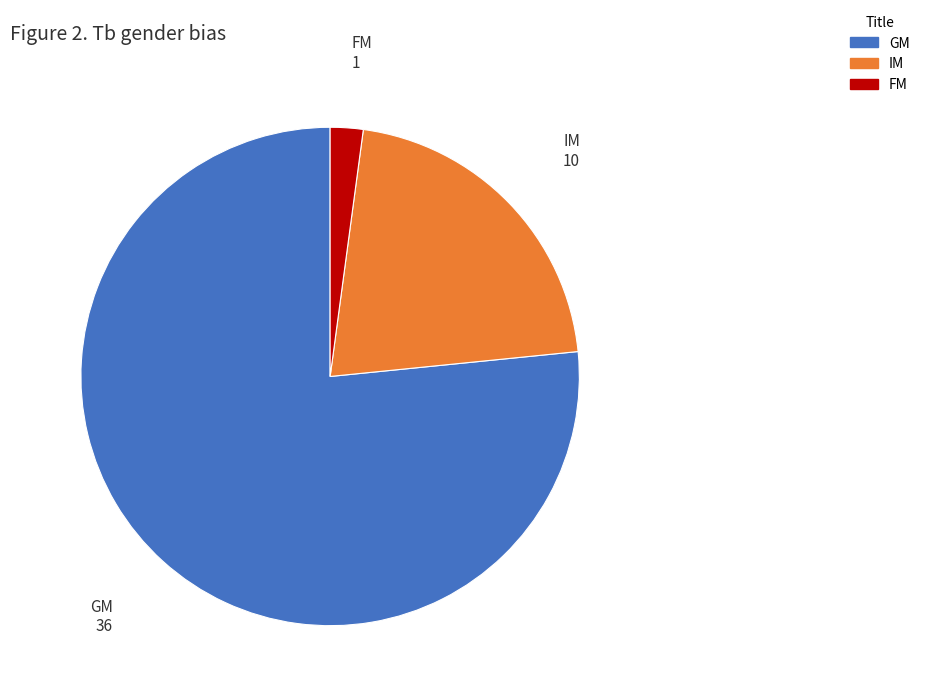

Does any single category account for the majority?

Yes